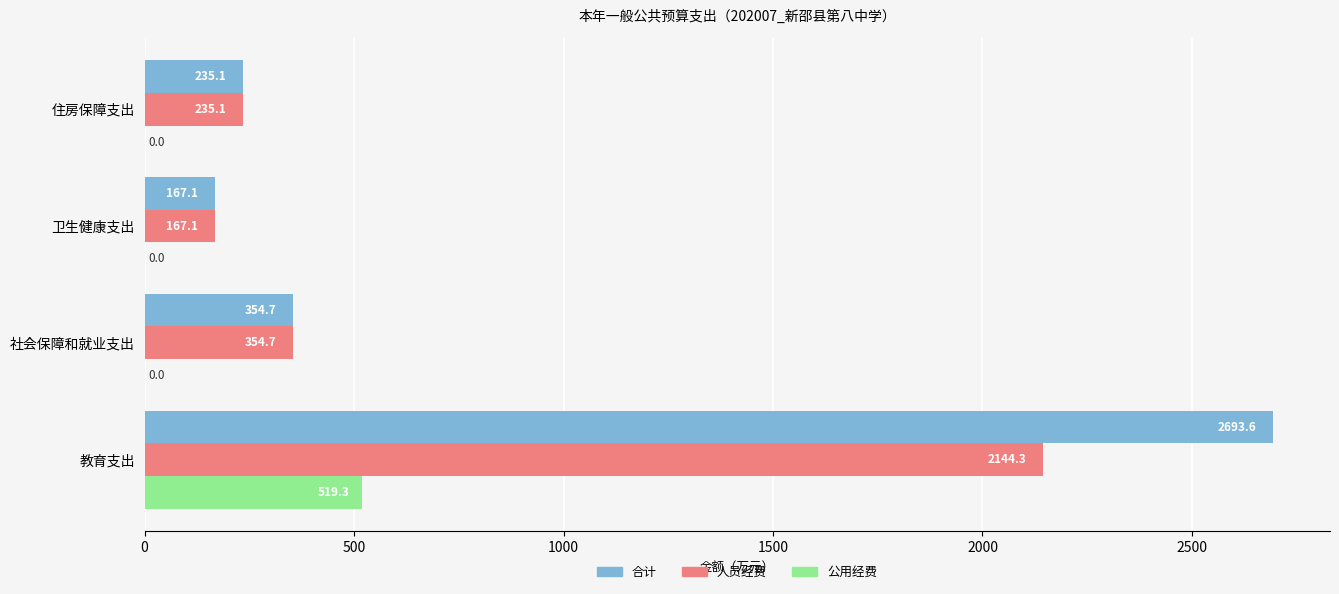

The 人员经费 series shows 53.0 at 卫生健康支出. True or false?

False